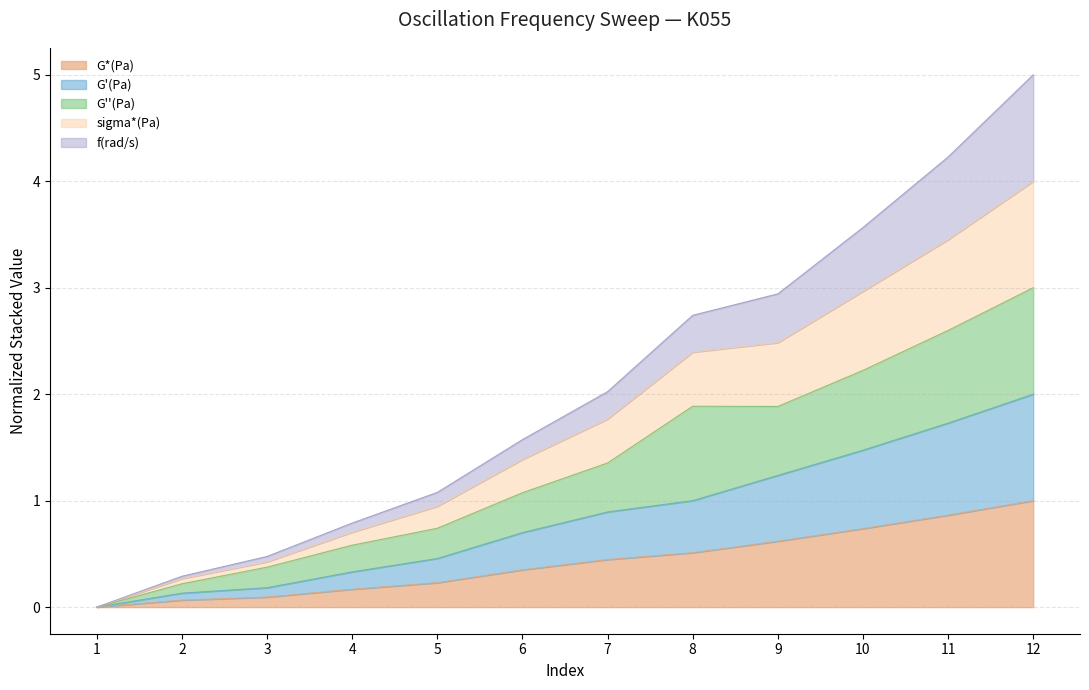

How many categories are shown in the chart?

12